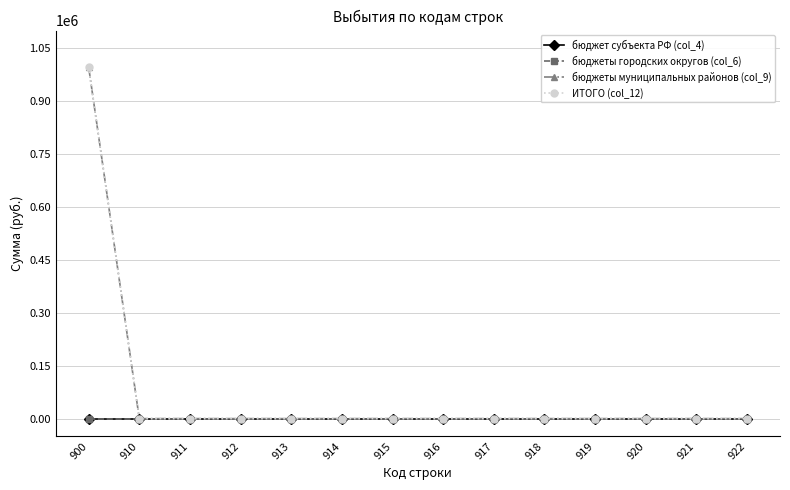

Is the value of бюджеты муниципальных районов (col_9) at 914 greater than the value of бюджет субъекта РФ (col_4) at 916?

No